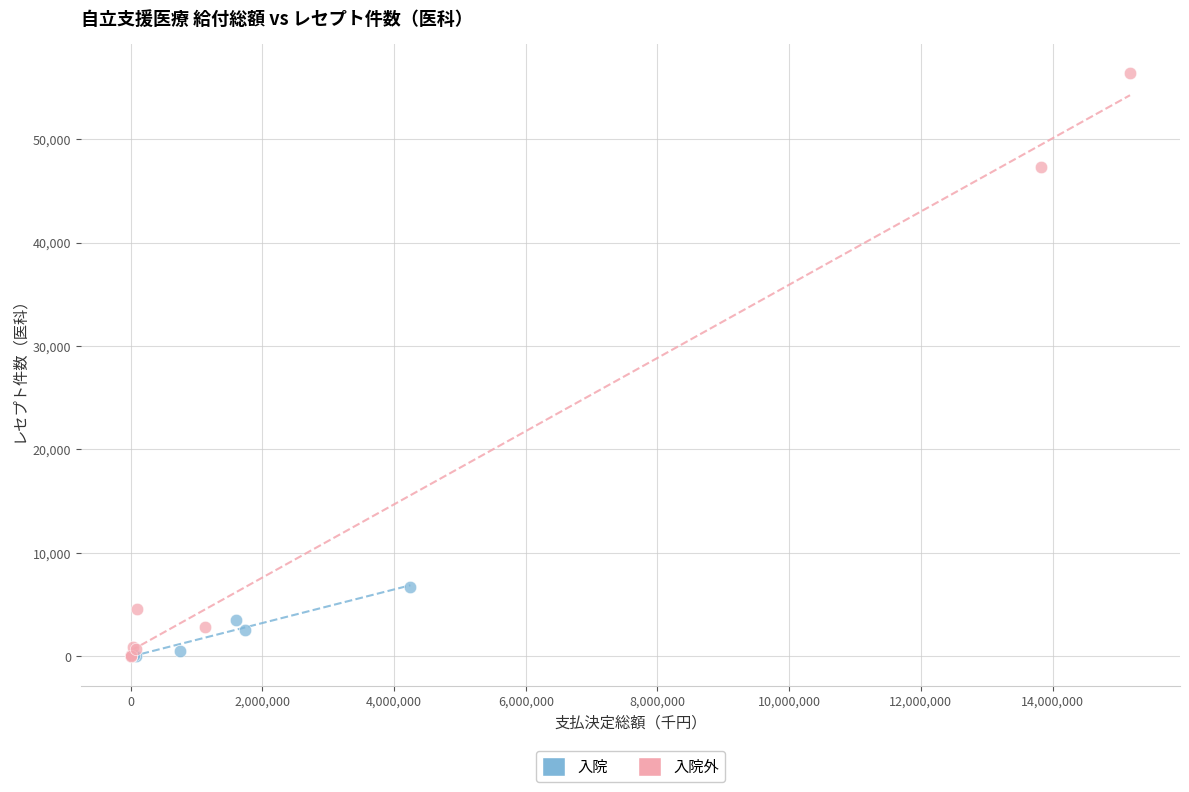

Which series has the largest Y range (max minus min)?

入院外